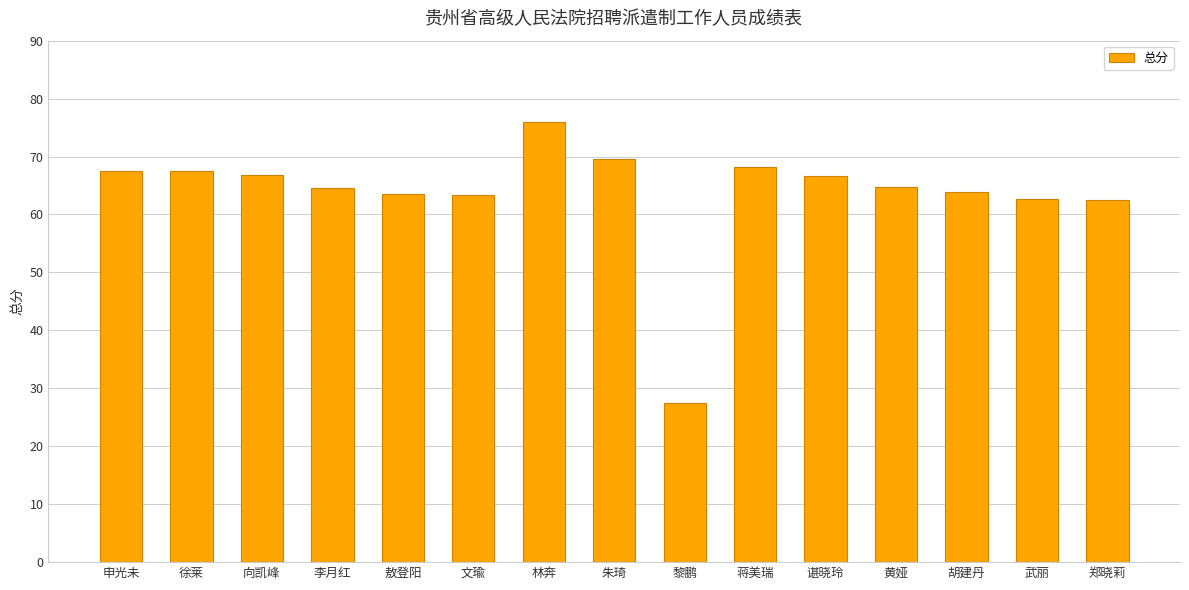

What is the average value?

63.7